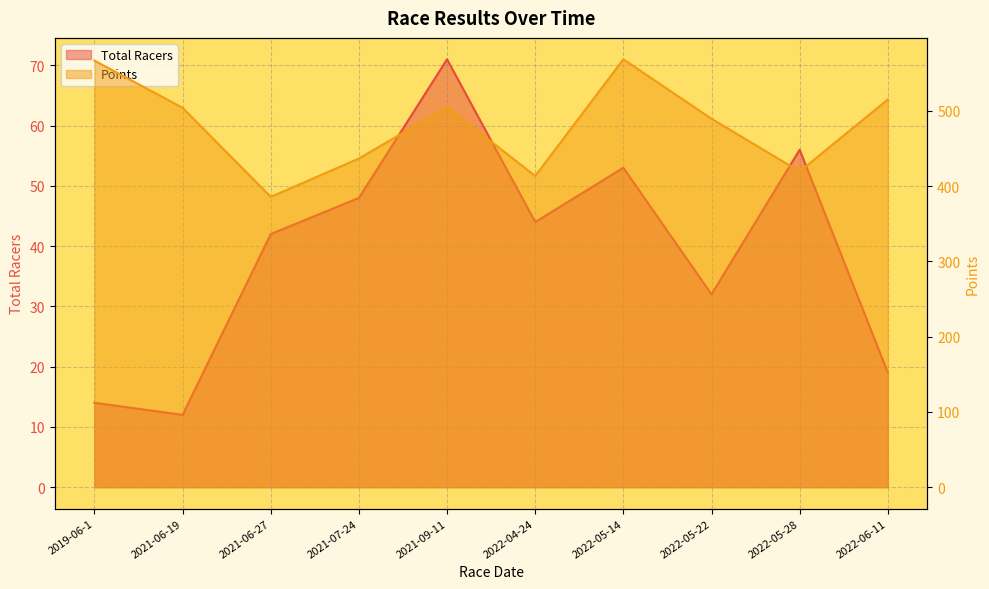

List the series in order of their overall mean, lowest first.

Total Racers, Points